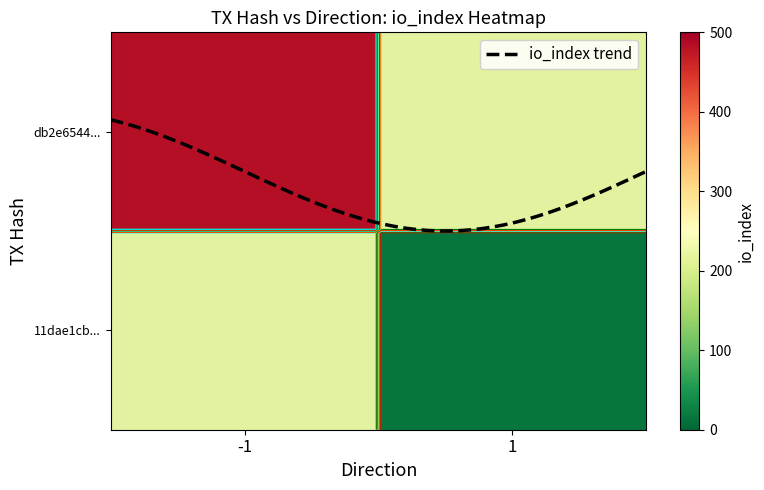

At how many categories does at least one series exceed 319?

1